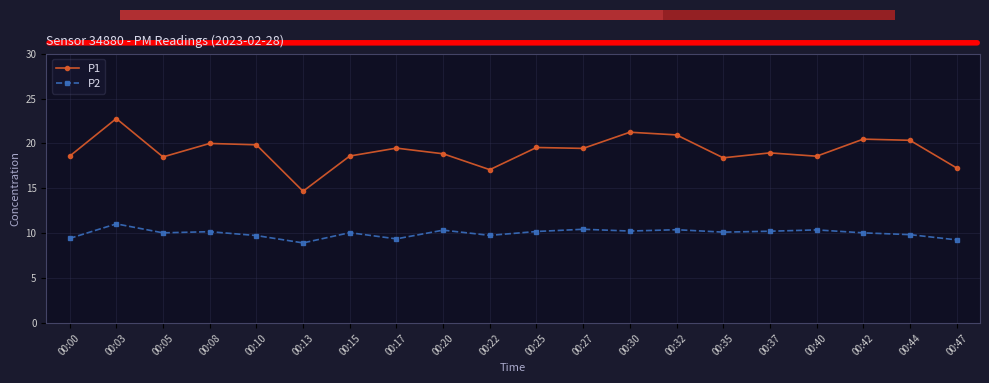

What are all the series names shown in the legend?

P1, P2